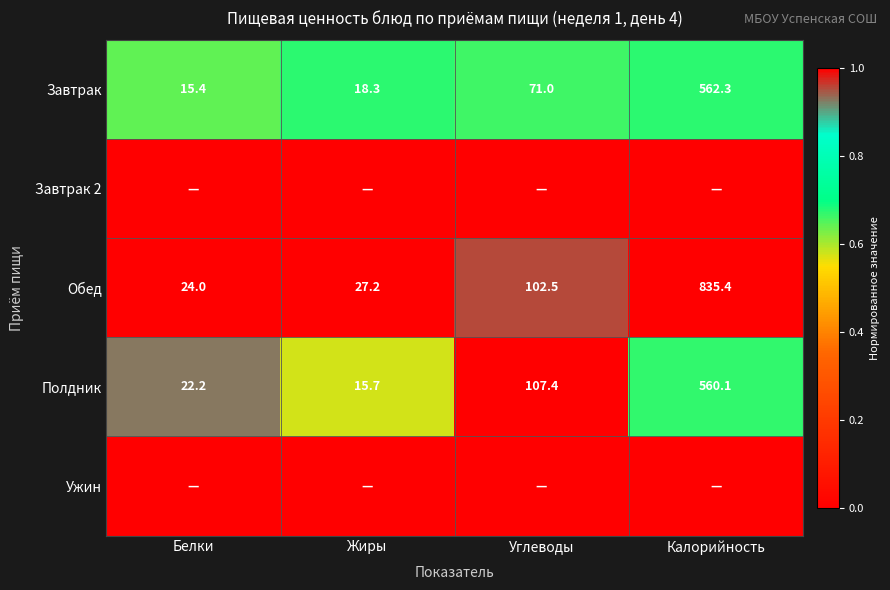

How many categories are shown in the chart?

4